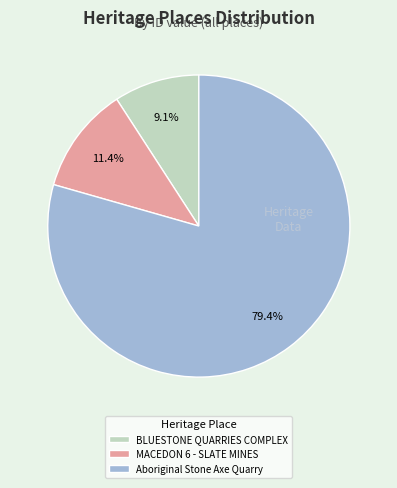

What percentage do MACEDON 6 - SLATE MINES and Aboriginal Stone Axe Quarry together represent?

90.9%